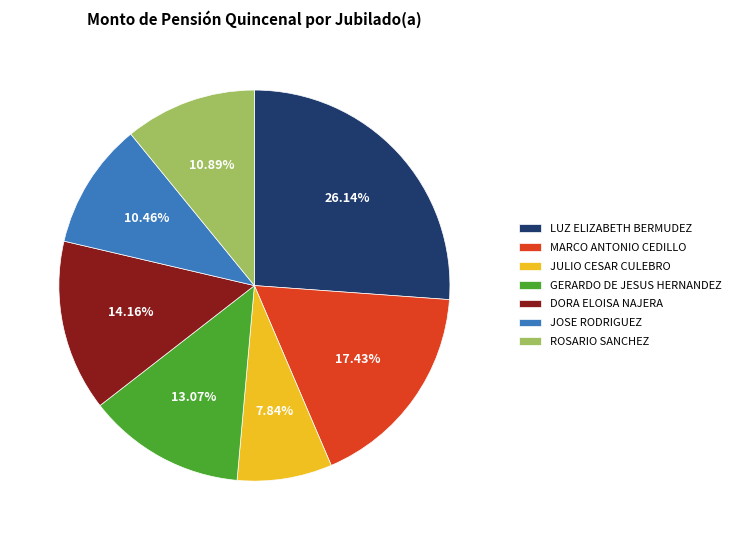

Which has a higher value, JOSE RODRIGUEZ or MARCO ANTONIO CEDILLO?

MARCO ANTONIO CEDILLO